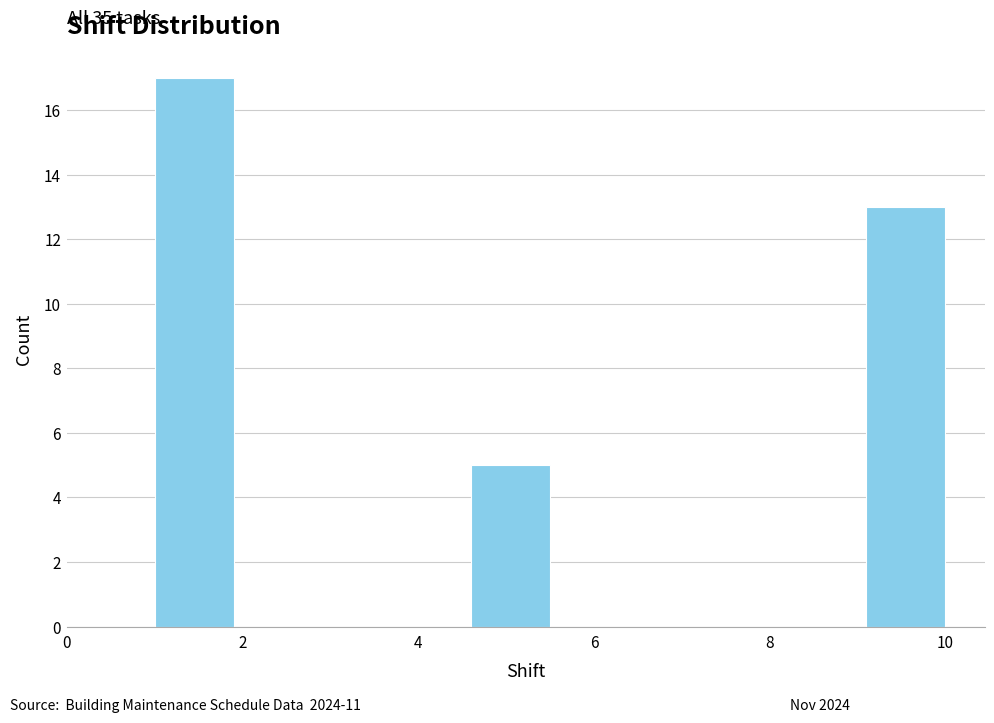

Which range on the x-axis has the tallest bar?

1.0 to 1.9